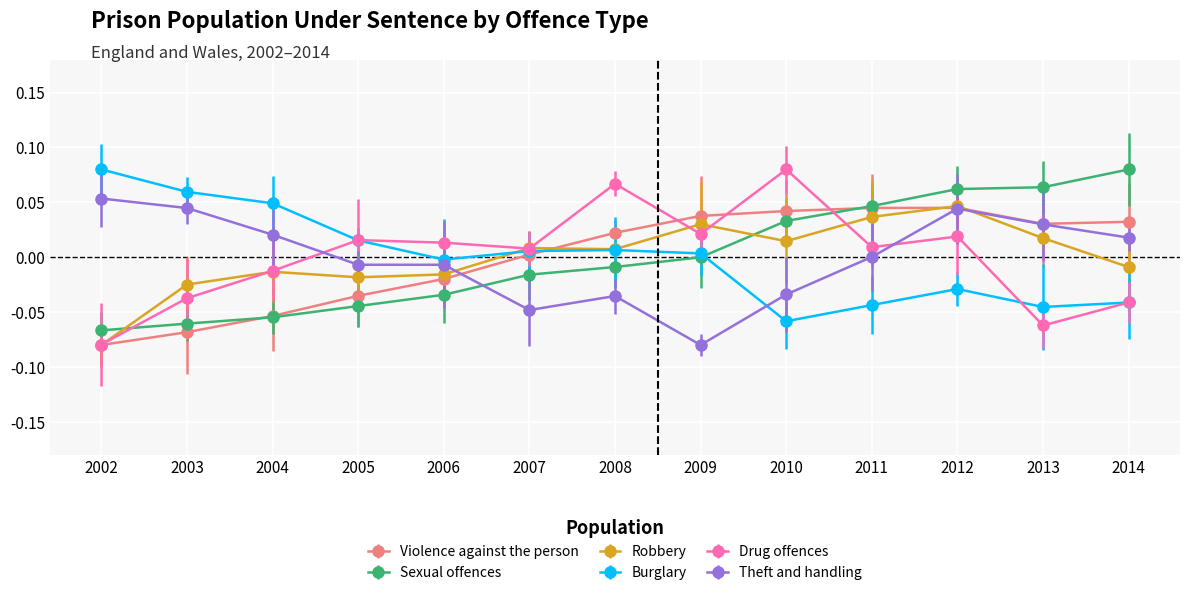

Which category has the lowest value in the Robbery series?

2002